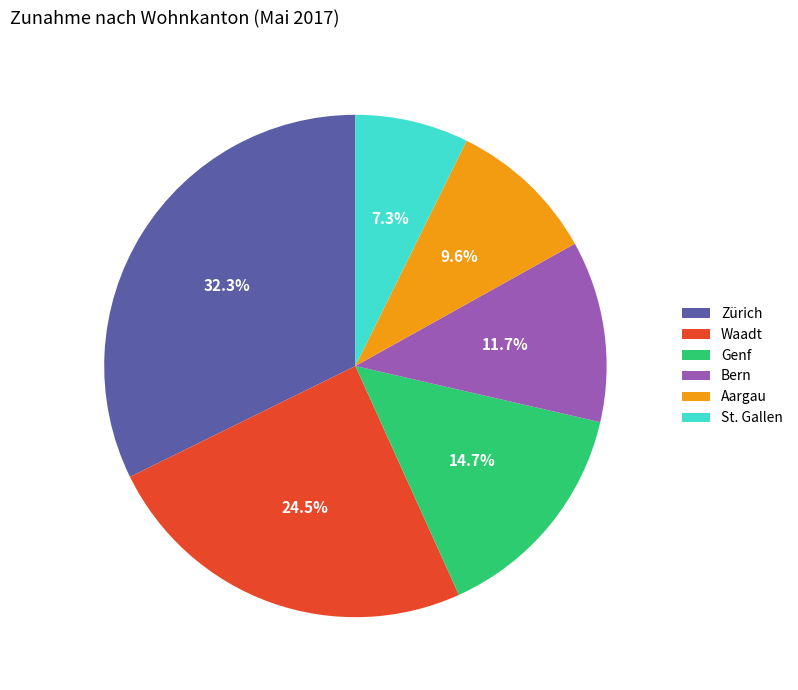

Is St. Gallen the majority of the pie?

No